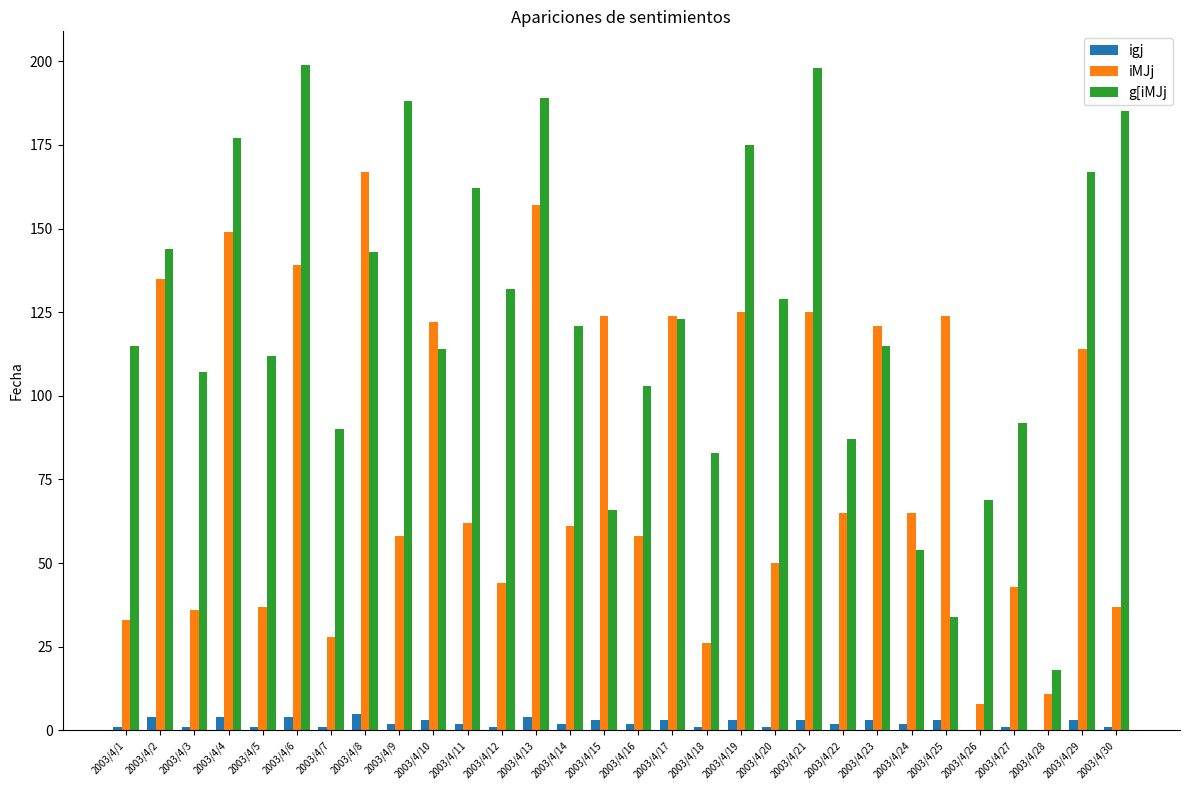

What are all the series names shown in the legend?

igj, iMJj, g[iMJj